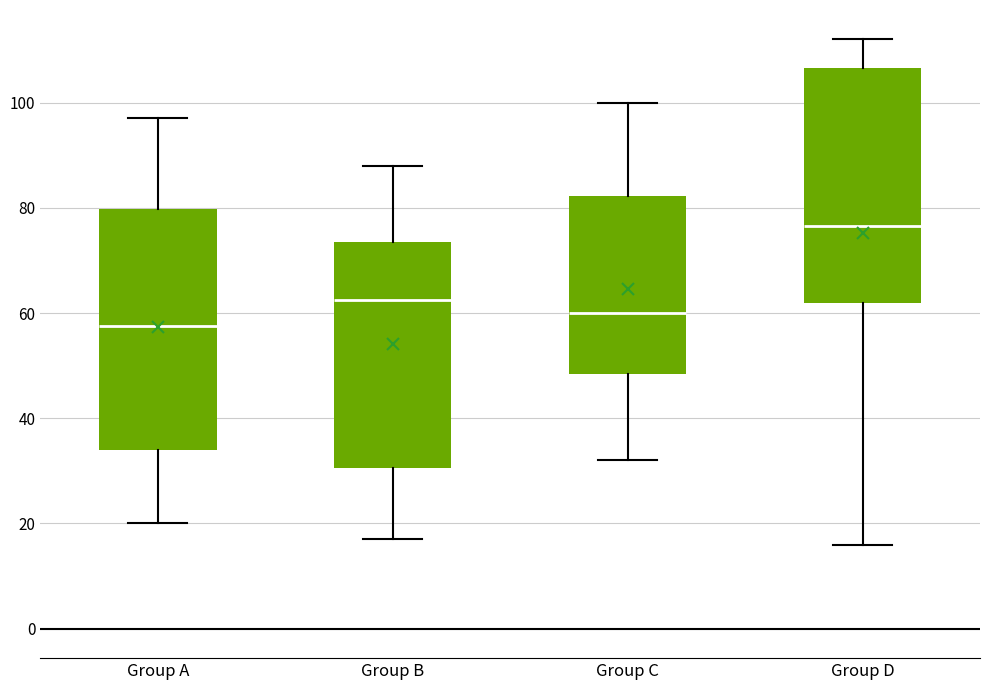

Reading left to right, read every box against the y-axis: the position of its median line, the range the box covers, and the ends of its whiskers. The values are not printed on the chart, so give them approximately, as read against the axis.

Group A: median 58, box 34 to 80, whiskers 20 to 98
Group B: median 62, box 30 to 74, whiskers 18 to 88
Group C: median 60, box 48 to 82, whiskers 32 to 100
Group D: median 76, box 62 to 106, whiskers 16 to 112